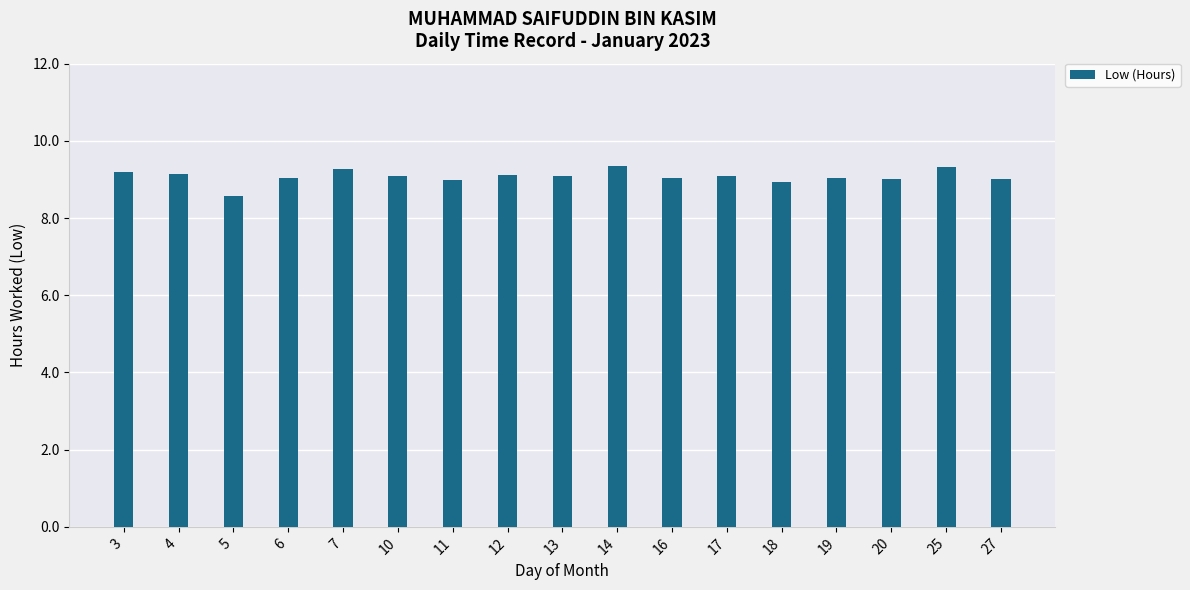

Is it true that the value at 25 is 14.1?

False